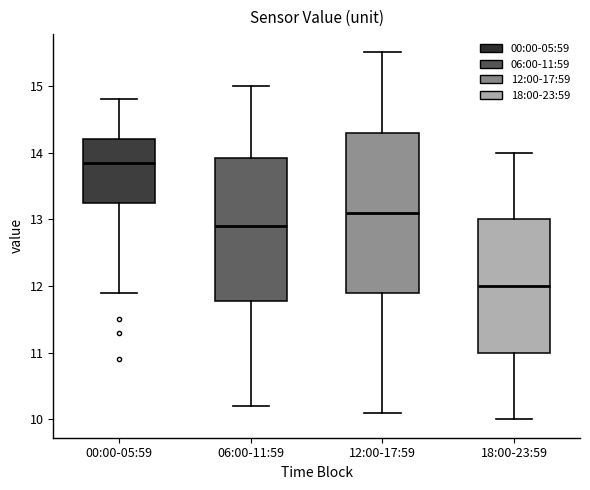

Reading left to right, read every box against the y-axis: the position of its median line, the range the box covers, and the ends of its whiskers. The values are not printed on the chart, so give them approximately, as read against the axis.

00:00-05:59: median 13.9, box 13.3 to 14.2, whiskers 11.9 to 14.8
06:00-11:59: median 12.9, box 11.8 to 13.9, whiskers 10.2 to 15.0
12:00-17:59: median 13.1, box 11.9 to 14.3, whiskers 10.1 to 15.5
18:00-23:59: median 12.0, box 11.0 to 13.0, whiskers 10.0 to 14.0